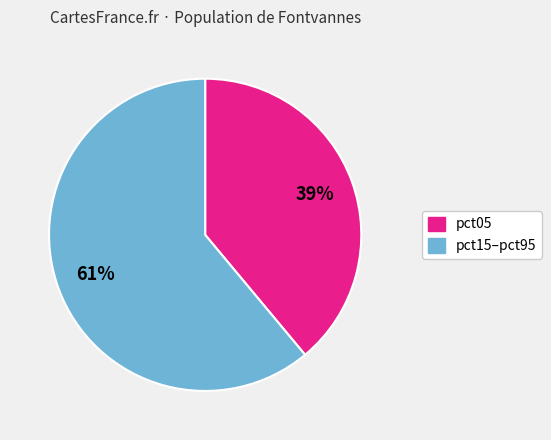

How many slices are in this pie chart?

2